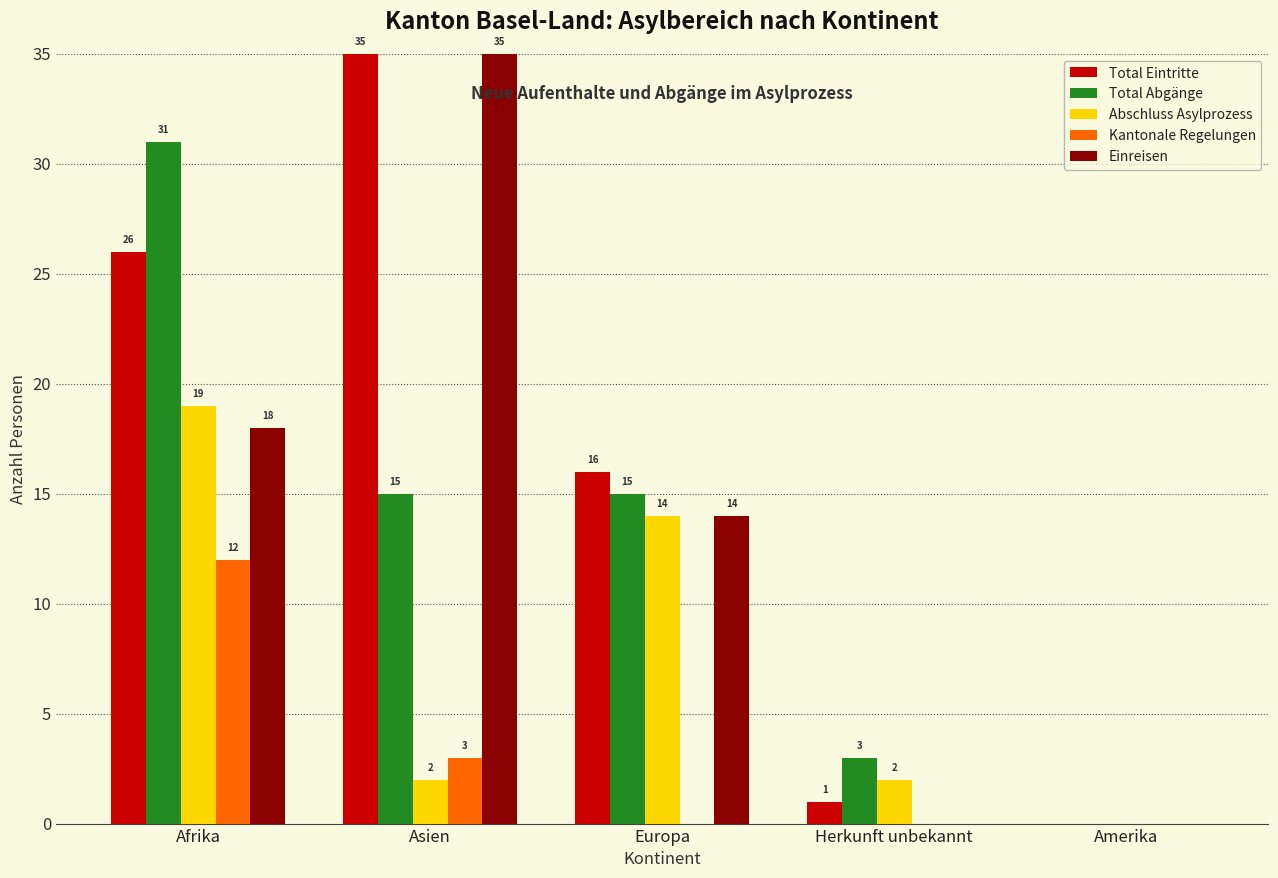

The Einreisen series shows 35 at Asien. True or false?

True